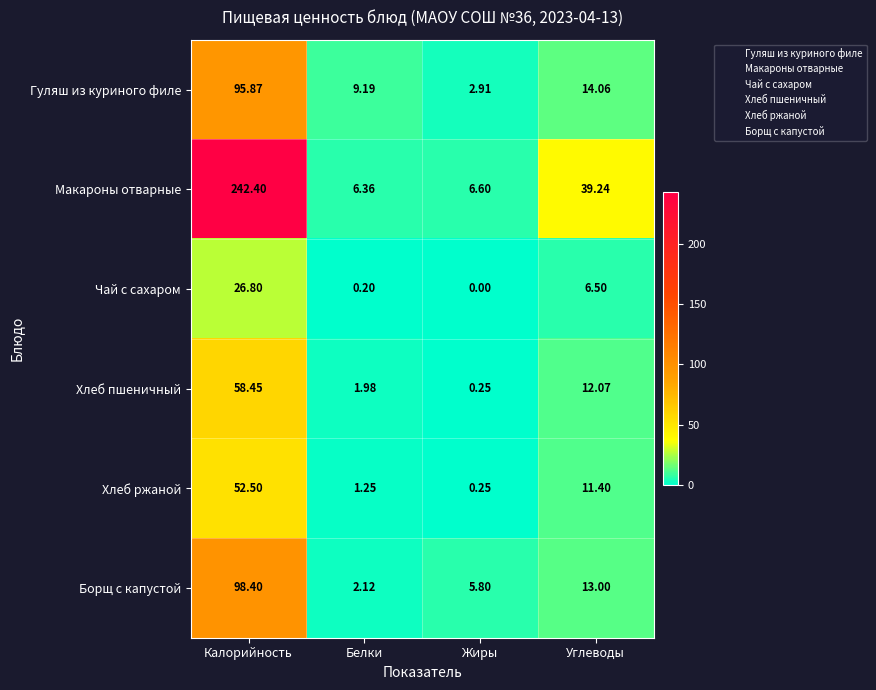

Rank the categories by Чай с сахаром value from highest to lowest.

Калорийность, Углеводы, Белки, Жиры